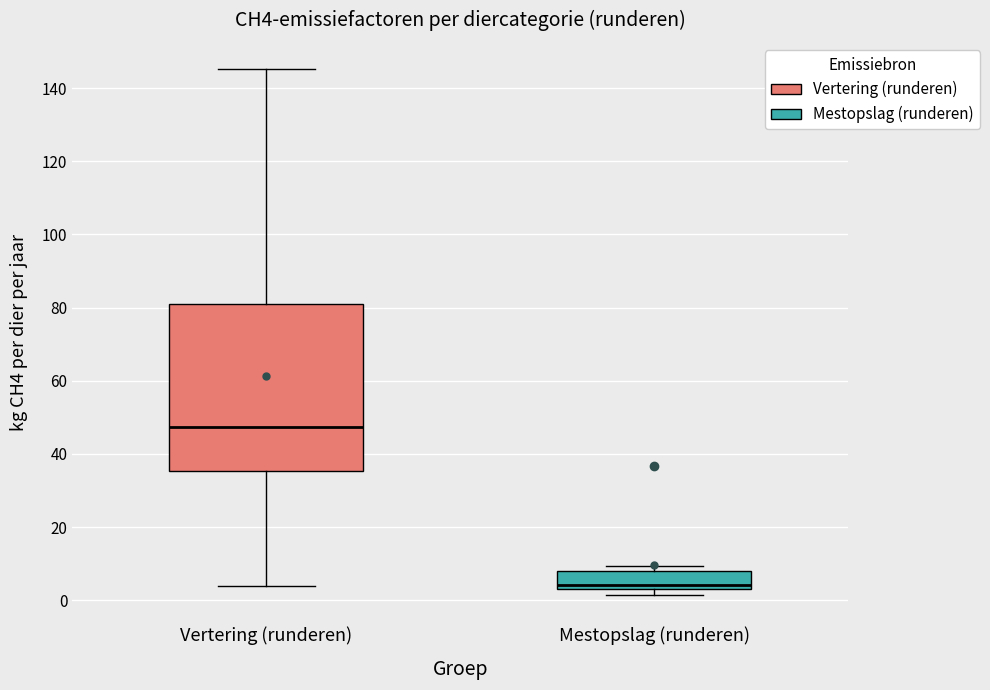

Which box is the tallest, from its lower edge to its upper edge?

Vertering (runderen)